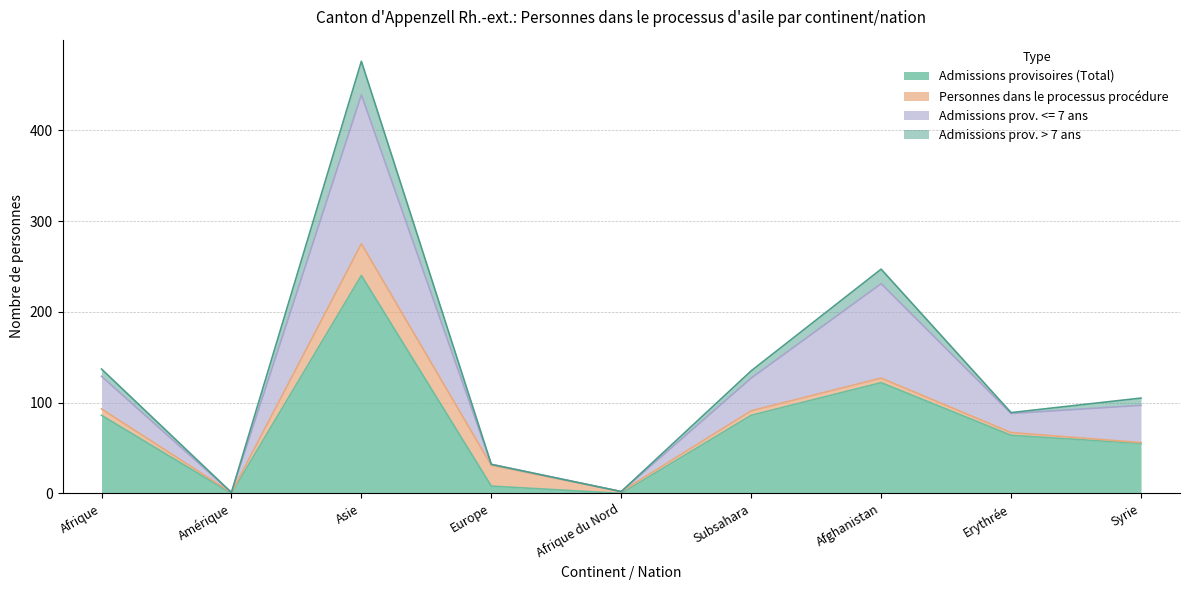

Which category has the highest value in the Admissions provisoires (Total) series?

Asie